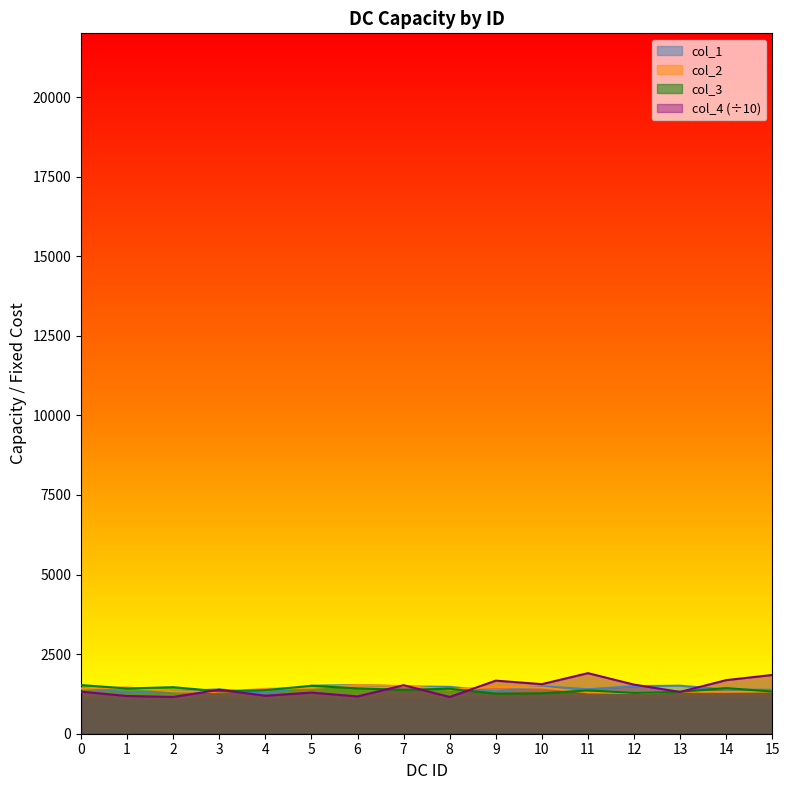

Reading left to right, extract all data points from this chart.

col_1: 1427.0	1313.0	1333.0	1393.0	1266.0	1509.0	1529.0	1487.0	1473.0	1330.0	1493.0	1398.0	1494.0	1509.0	1386.0	1381.0
col_2: 1415.0	1454.0	1331.0	1312.0	1410.0	1441.0	1528.0	1498.0	1392.0	1469.0	1449.0	1299.0	1279.0	1318.0	1317.0	1326.0
col_3: 1529.0	1421.0	1462.0	1332.0	1369.0	1505.0	1424.0	1379.0	1413.0	1260.0	1271.0	1361.0	1282.0	1316.0	1433.0	1325.0
col_4: 1321.9	1185.2	1154.8	1381.1	1193.8	1291.6	1171.6	1524.0	1154.4	1667.5	1556.9	1902.5	1542.5	1313.0	1682.9	1845.8